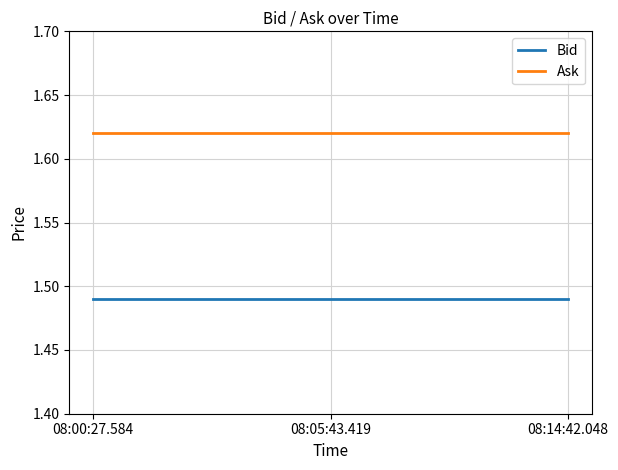

At 08:14:42.048, list the series in order from largest to smallest.

Ask, Bid